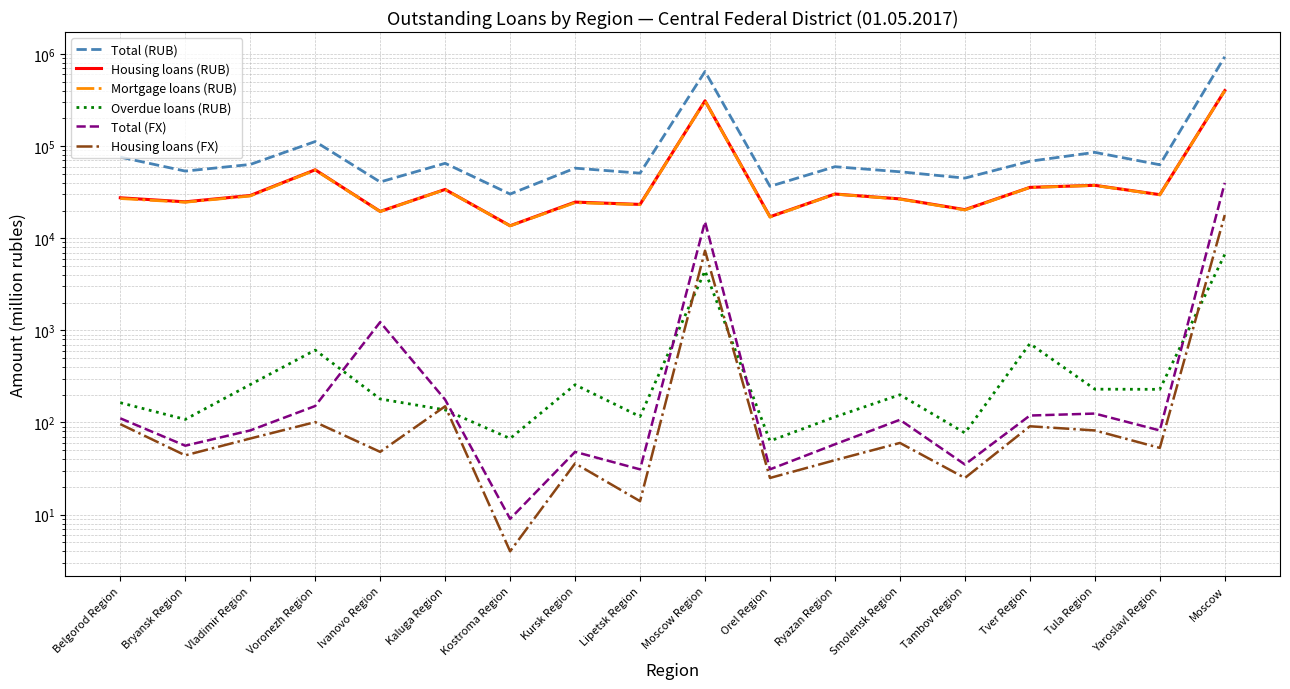

At which label is Mortgage loans (RUB) closest to 206816?

Moscow Region